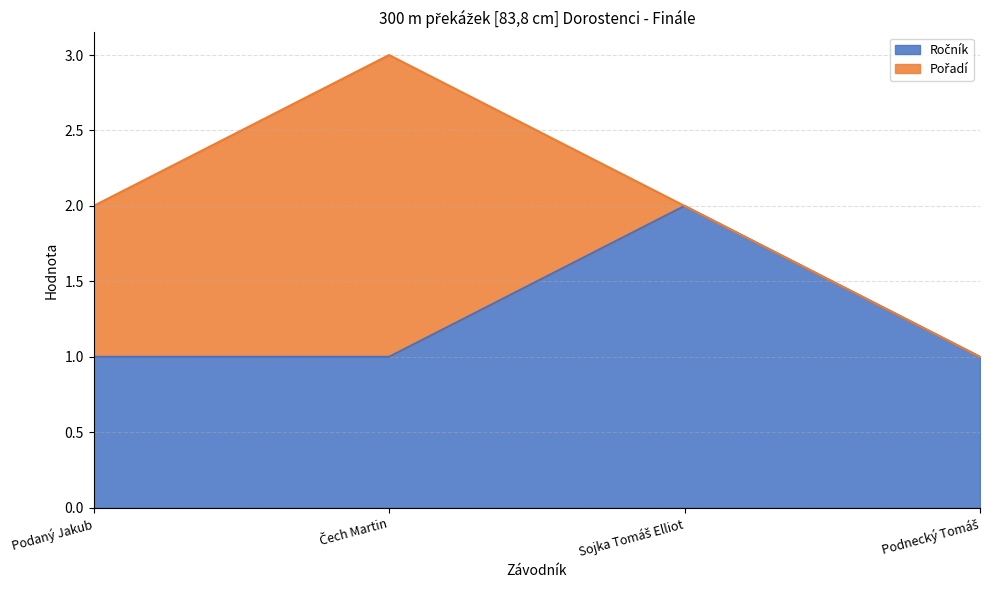

What is the ratio of the value at Podaný Jakub to the value at Sojka Tomáš Elliot?

0.5